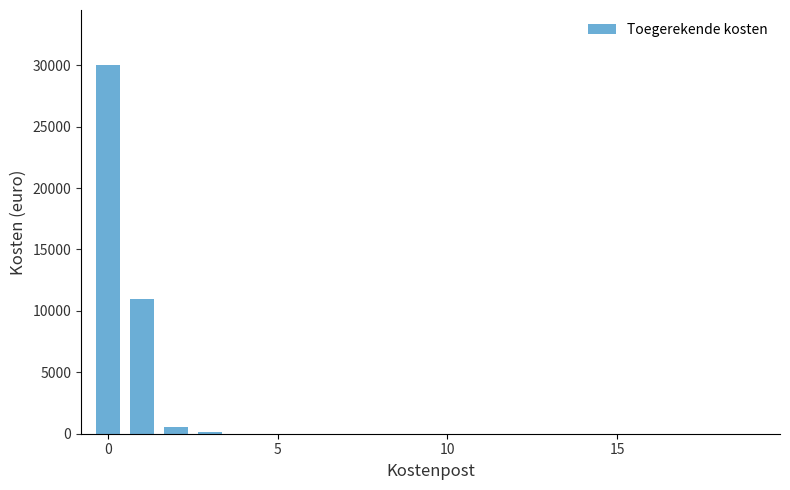

What is the sum of all values?

41665.5